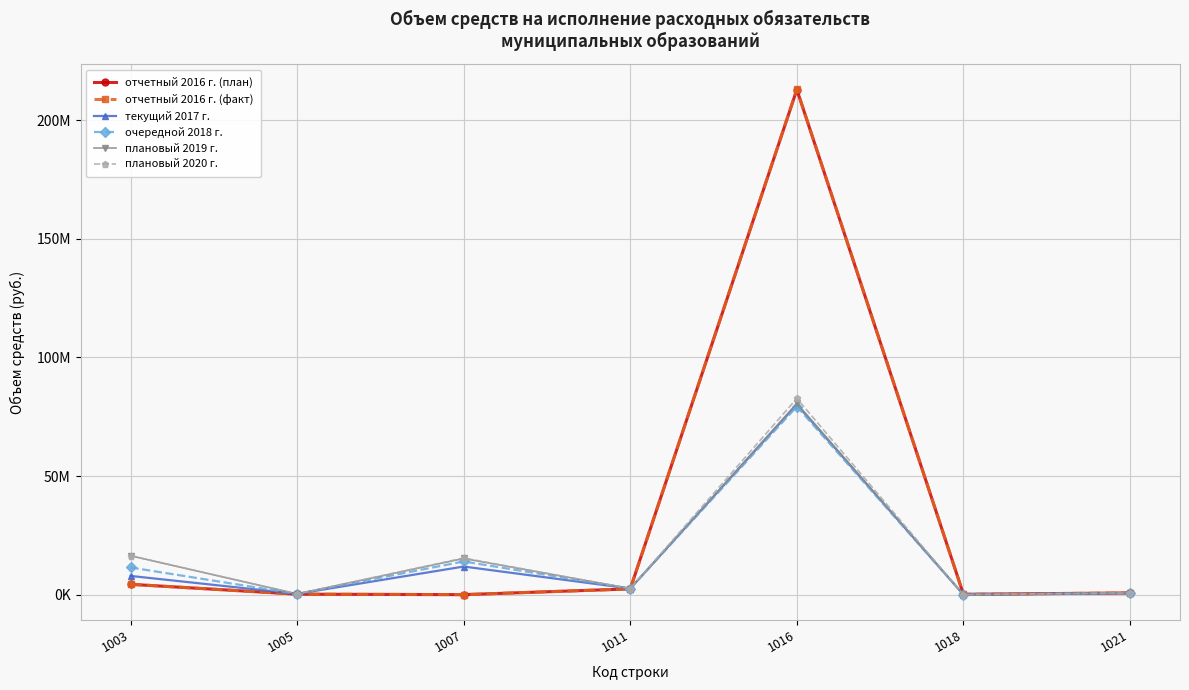

What is the average value of the плановый 2020 г. series?

16873485.7